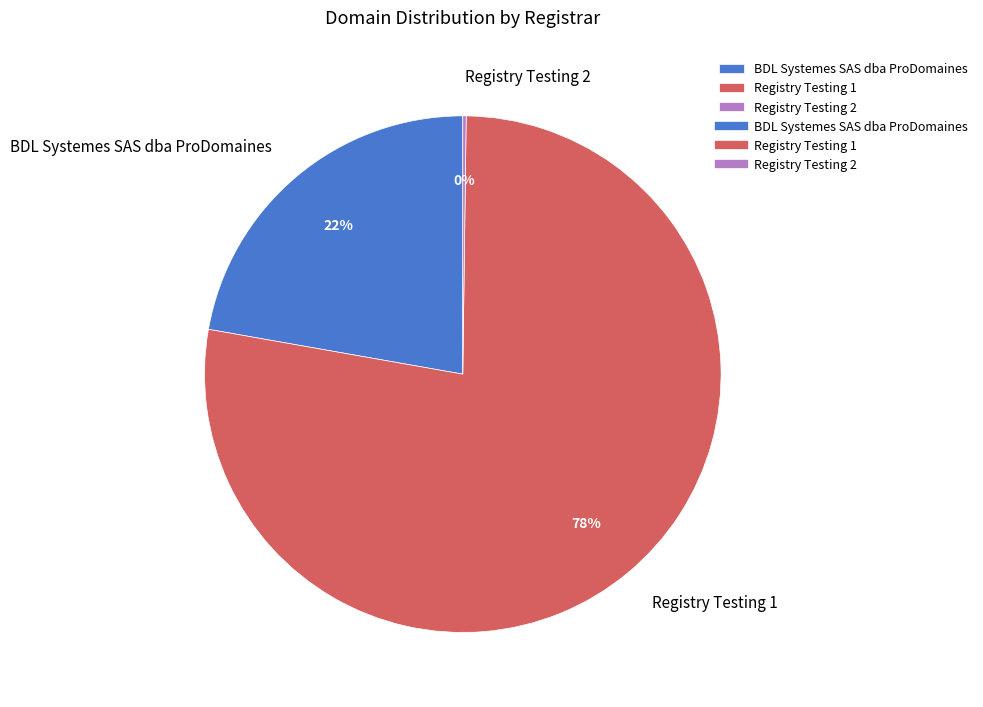

Which category has the biggest portion of the pie?

Registry Testing 1